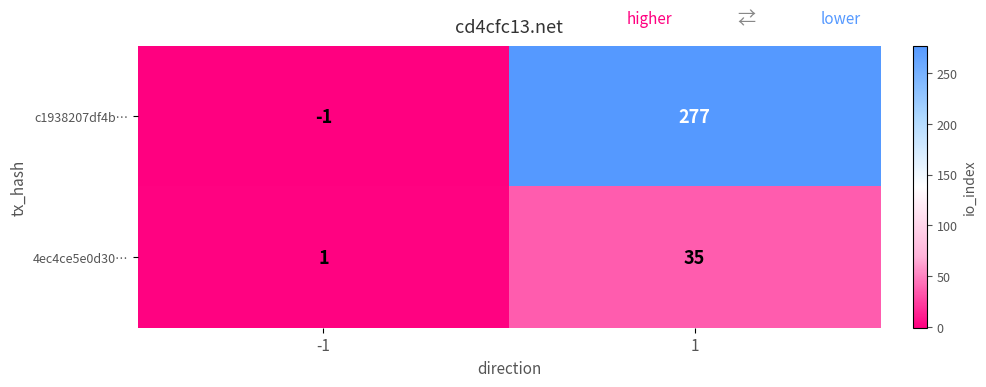

What is the spread (max minus min) of values at 1?

242